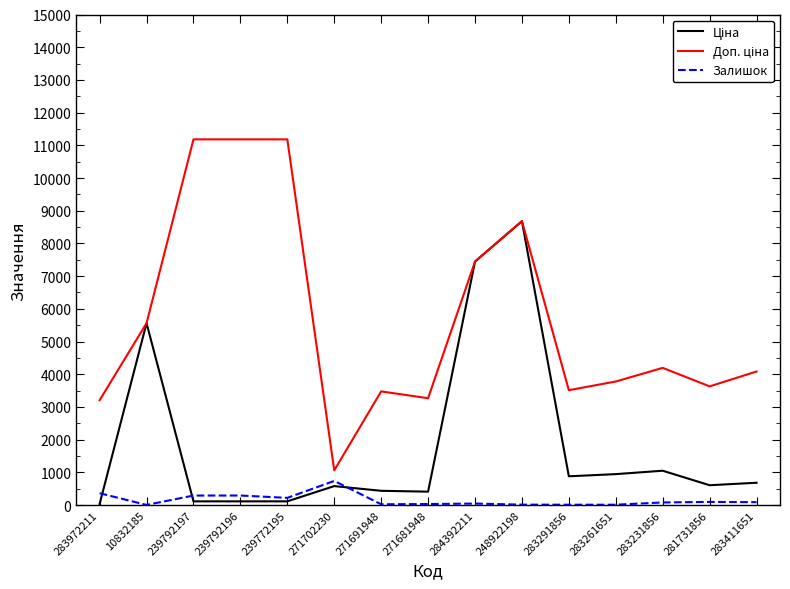

The Залишок series shows 736.0 at 271702230. True or false?

True